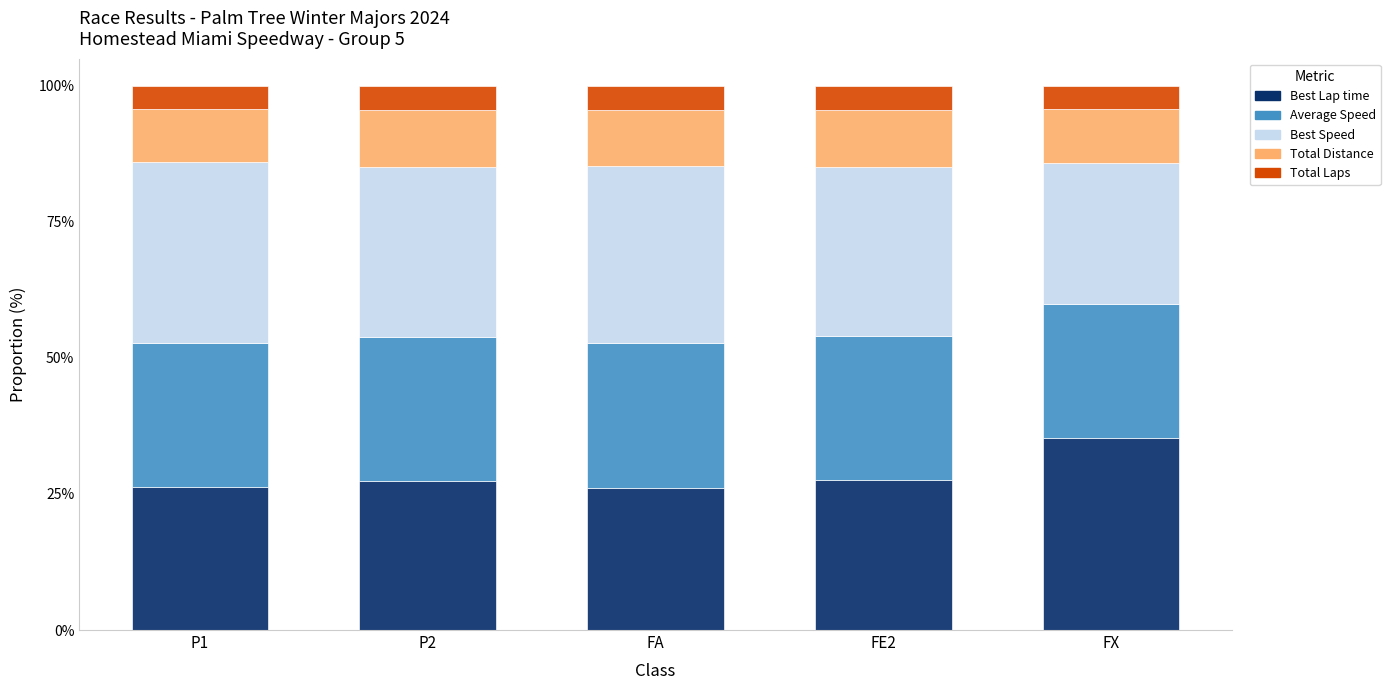

What is the sum of the Best Lap time values at FA and FX?

61.5